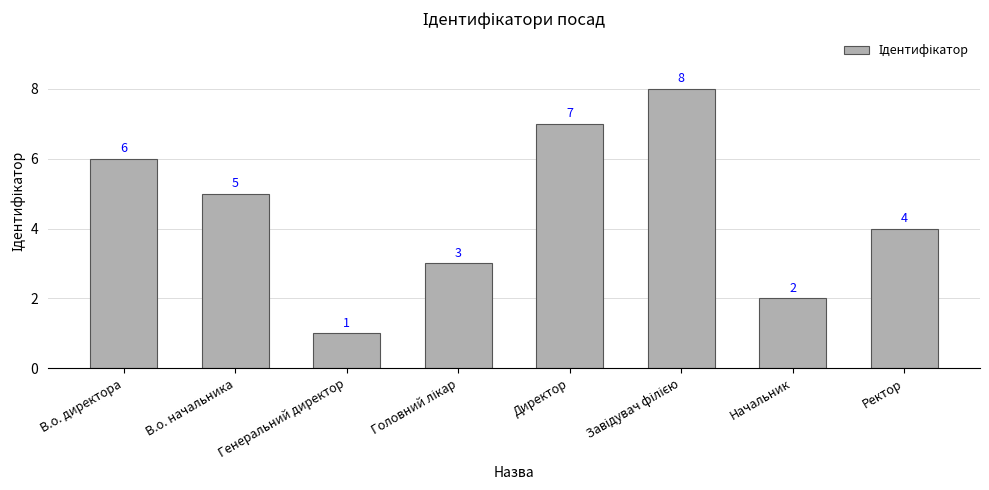

What is the label of the 8th bar from the left?

Ректор